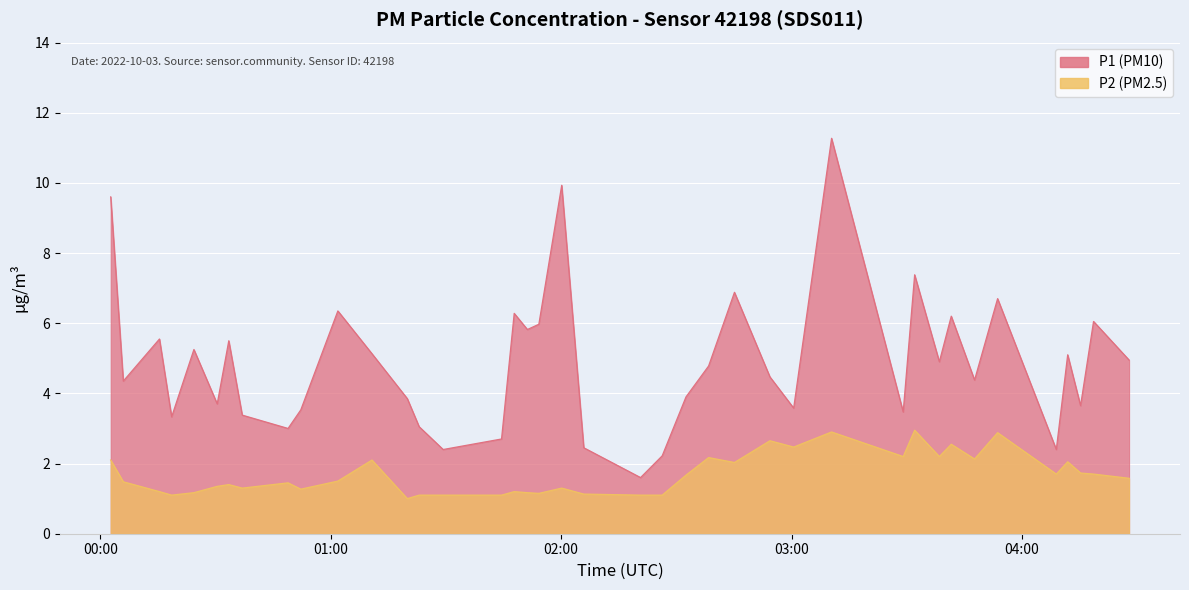

What are all the series names shown in the legend?

P1, P2